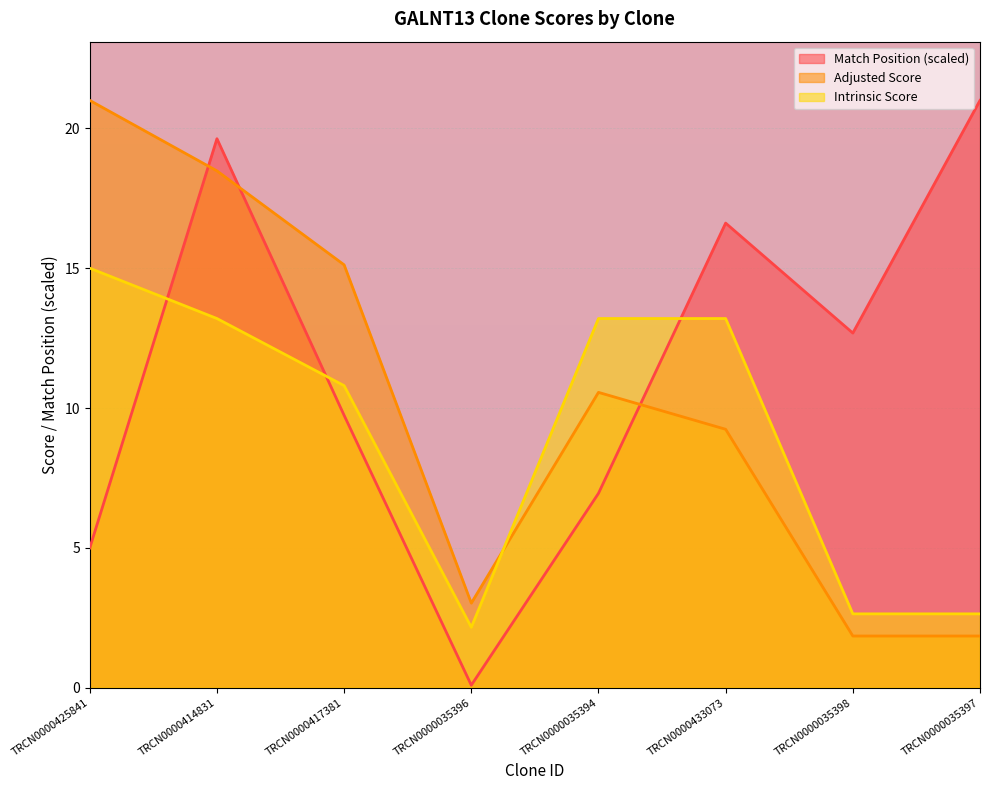

How many interior local valleys does the Intrinsic Score series have?

1